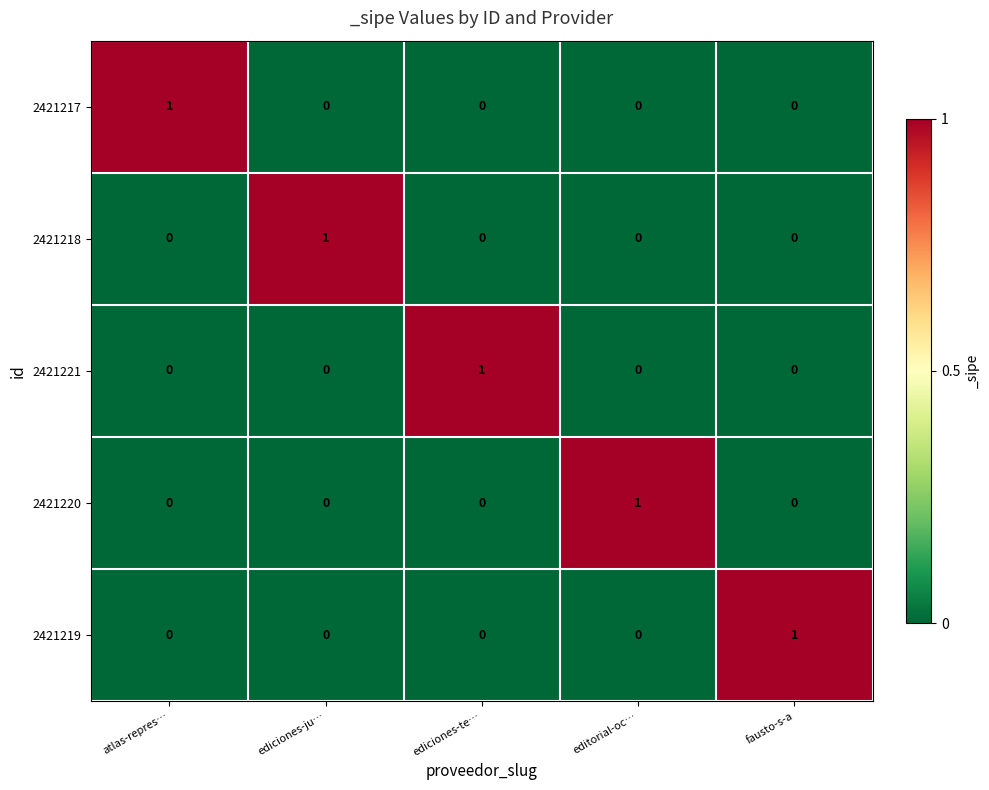

What is the total value across all series at ediciones-ju…?

1